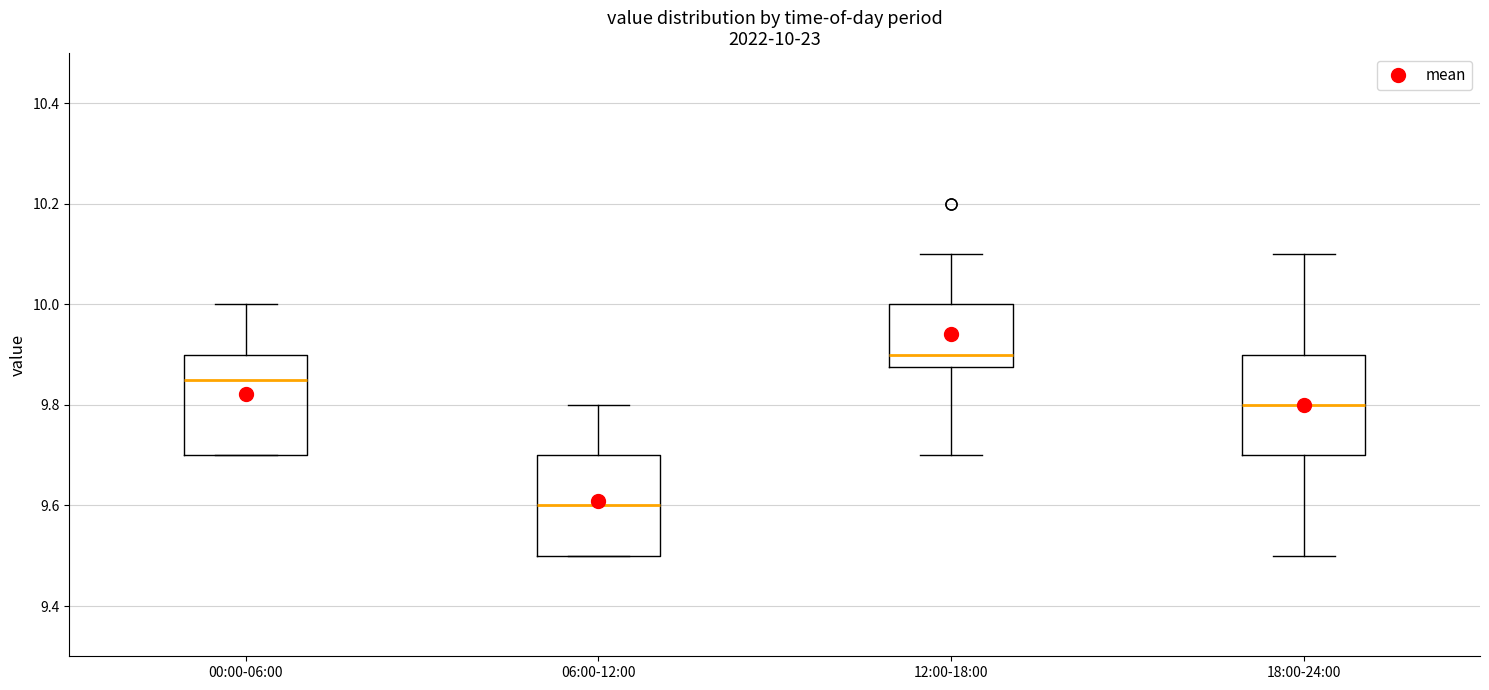

Which box has the lowest median line?

06:00-12:00